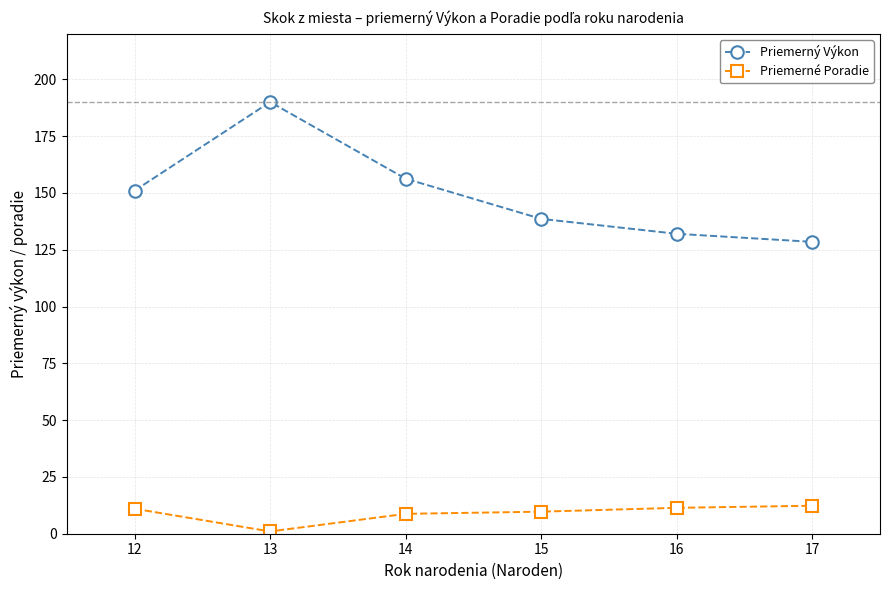

Between 12 and 13, which series saw the biggest shift?

Priemerný Výkon